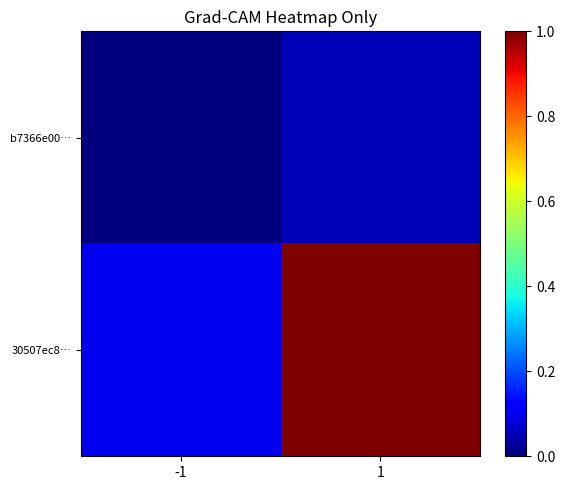

Reading right to left, extract all data points from this chart.

b7366e00…: 1=0.0	-1=0.0
30507ec8…: 1=1.0	-1=0.1